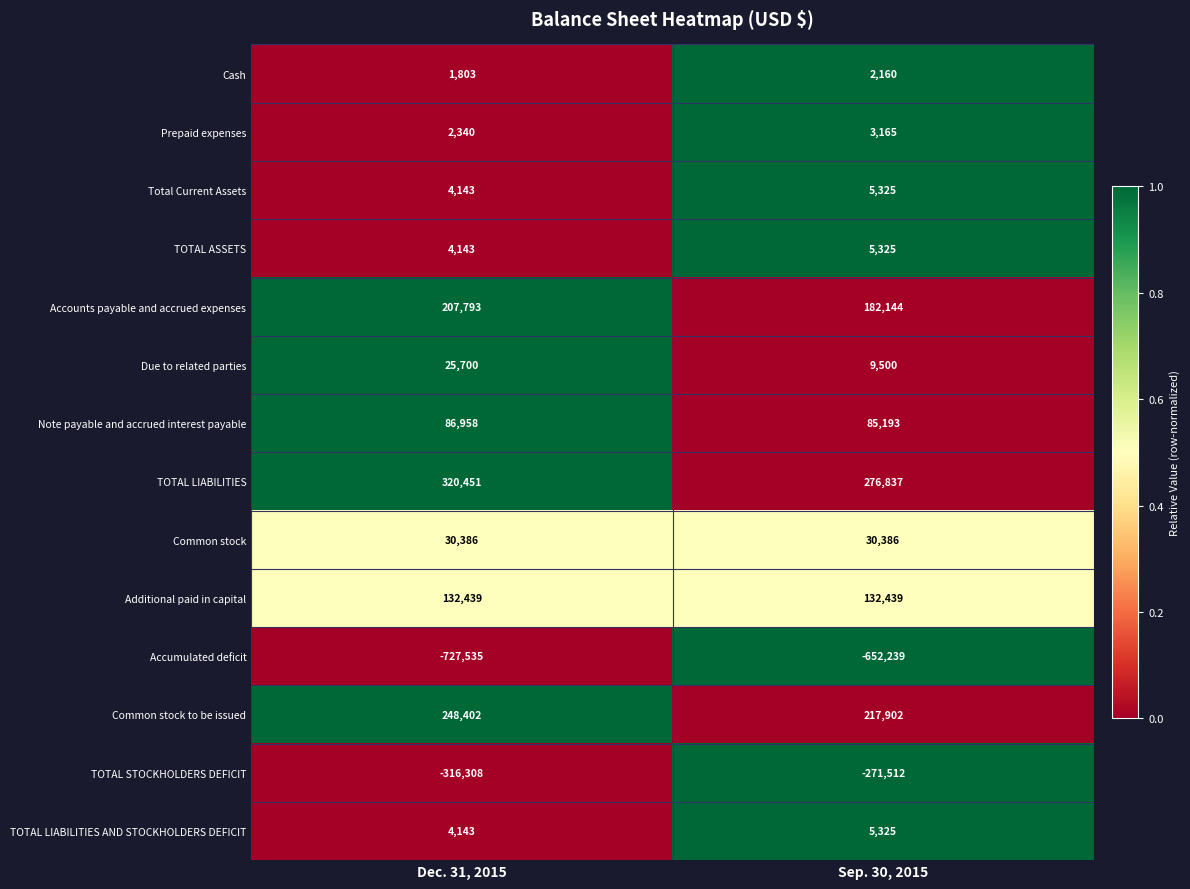

Count the number of data series in this chart.

14